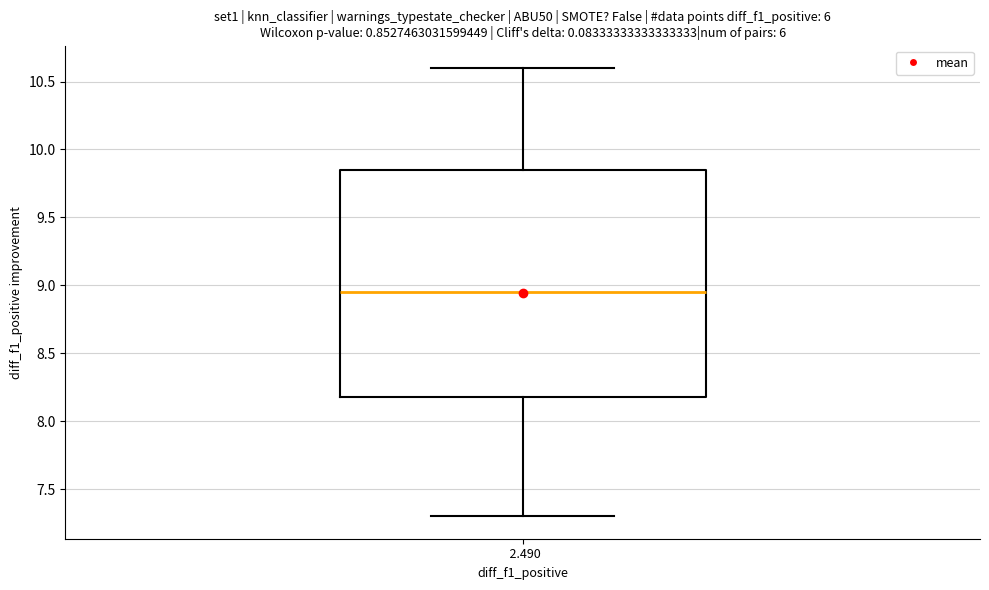

Transcribe this box plot: give where the median line is, the range the box spans, and where the two whiskers end, as read against the y-axis. The values are not printed on the chart, so give them approximately, as read against the axis.

median 8.95, box 8.20 to 9.85, whiskers 7.30 to 10.60